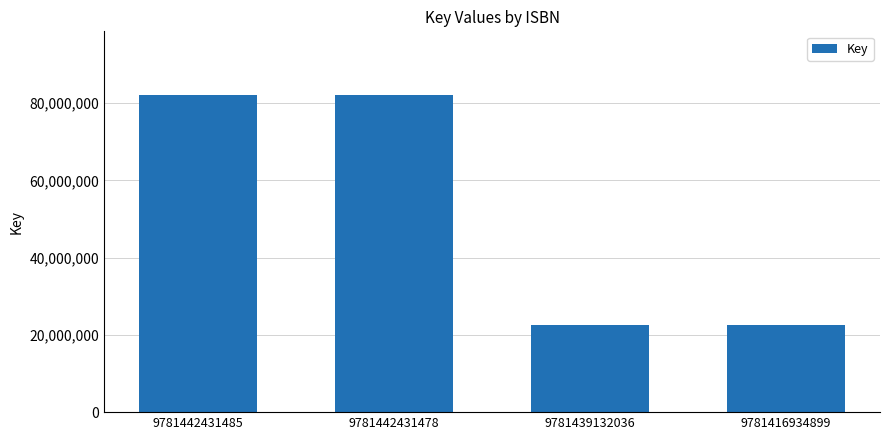

The chart shows a value of 22562886 at 9781439132036. True or false?

True